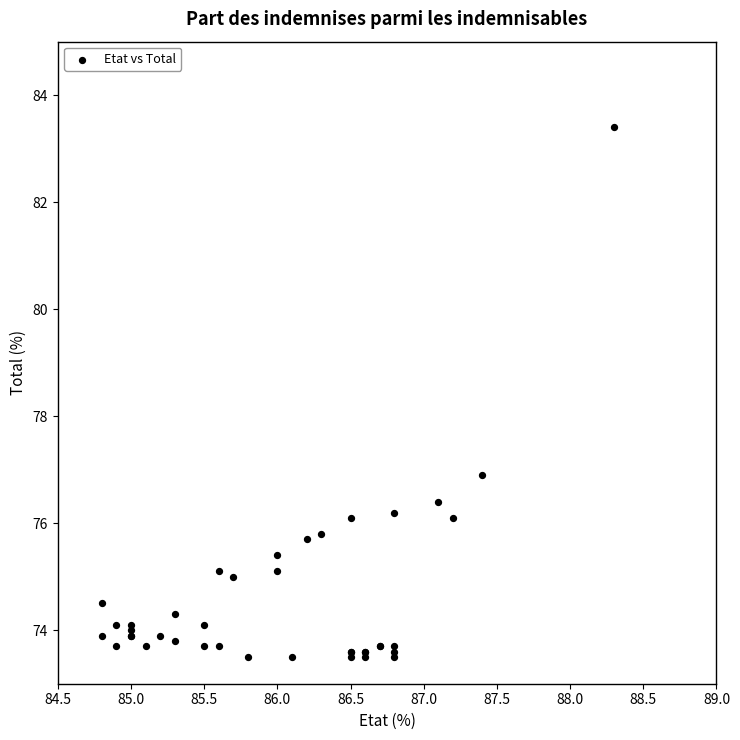

What Y value in the scatter plot is closest to 78?

76.9